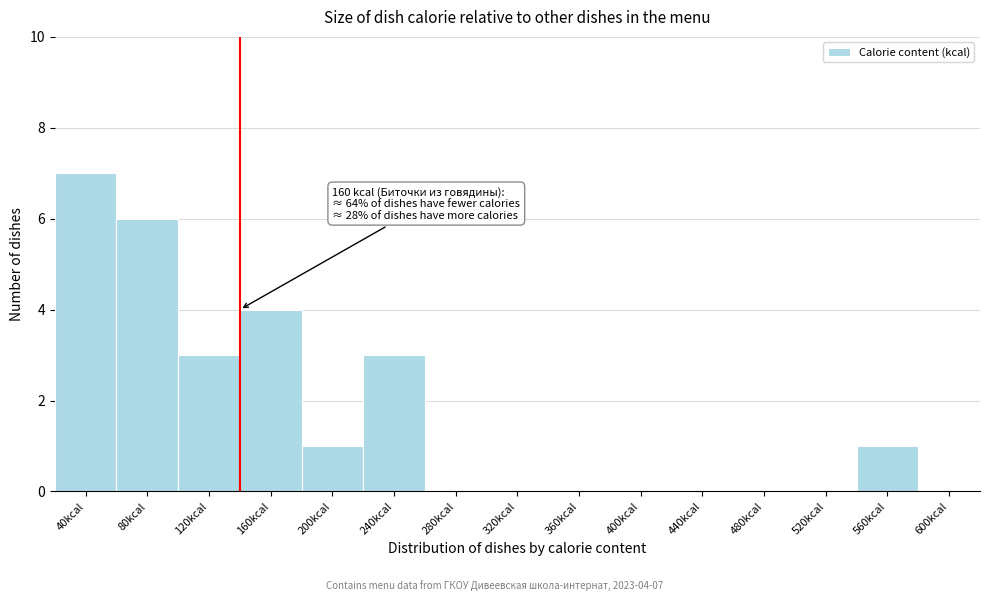

Reading left to right, transcribe all the data shown in this chart.

40kcal=7	80kcal=6	120kcal=3	160kcal=4	200kcal=1	240kcal=3	280kcal=0	320kcal=0	360kcal=0	400kcal=0	440kcal=0	480kcal=0	520kcal=0	560kcal=1	600kcal=0